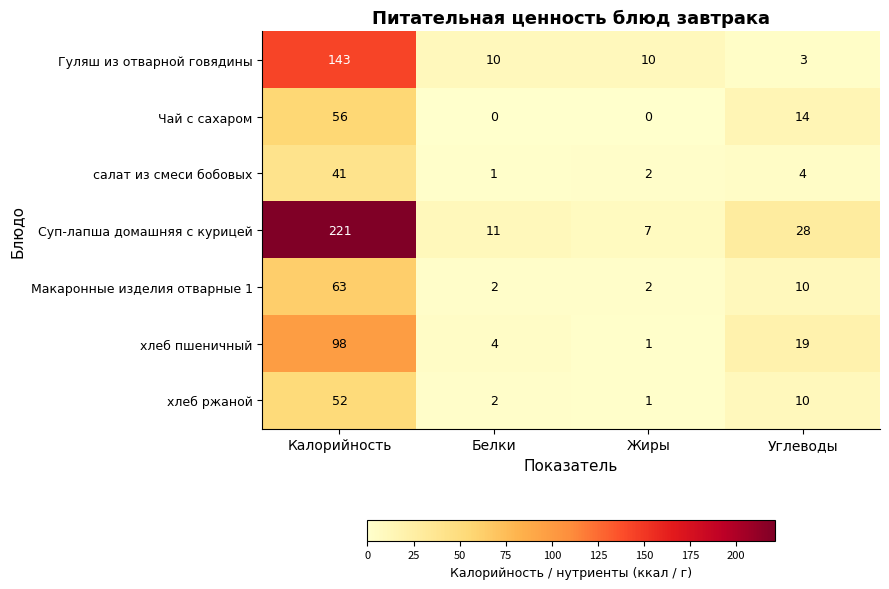

Between Калорийность and Углеводы, which series saw the biggest shift?

Суп-лапша домашняя с курицей